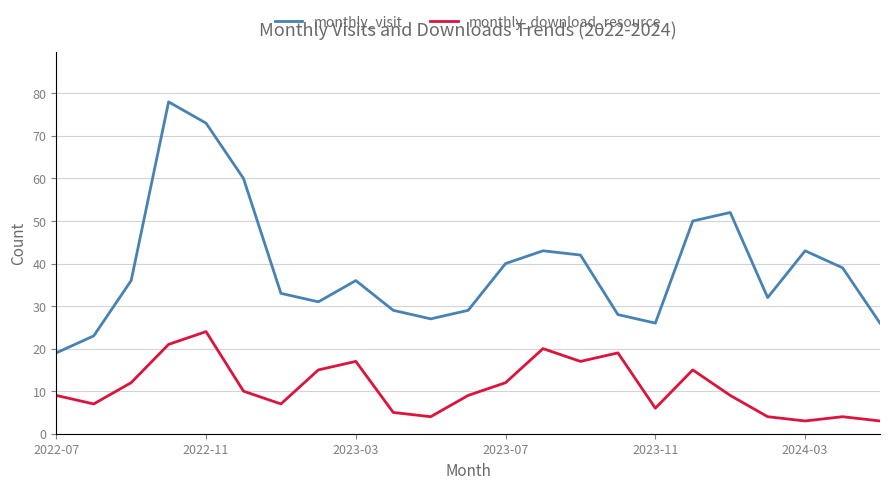

How many distinct data groups are displayed?

2